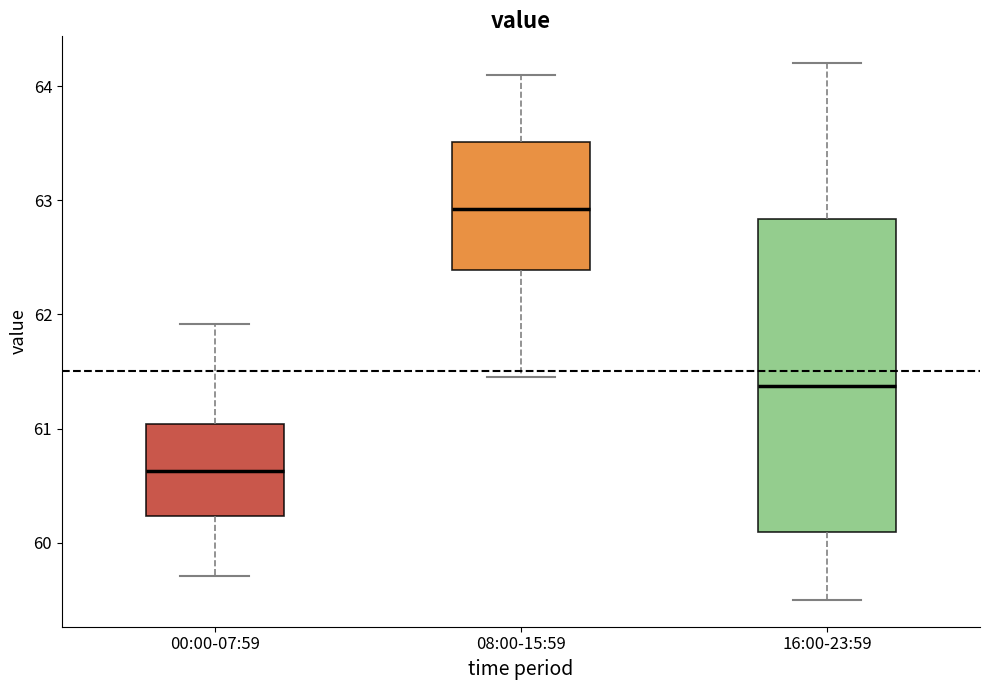

Where does the upper whisker of the box for 16:00-23:59 end on the y-axis? The values are not printed on the chart, so give them approximately, as read against the axis.

64.2